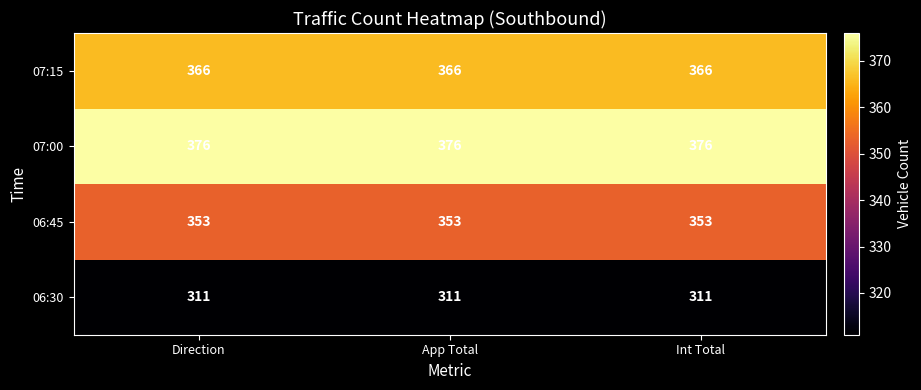

Rank the series at Direction from lowest to highest value.

06:30, 06:45, 07:15, 07:00